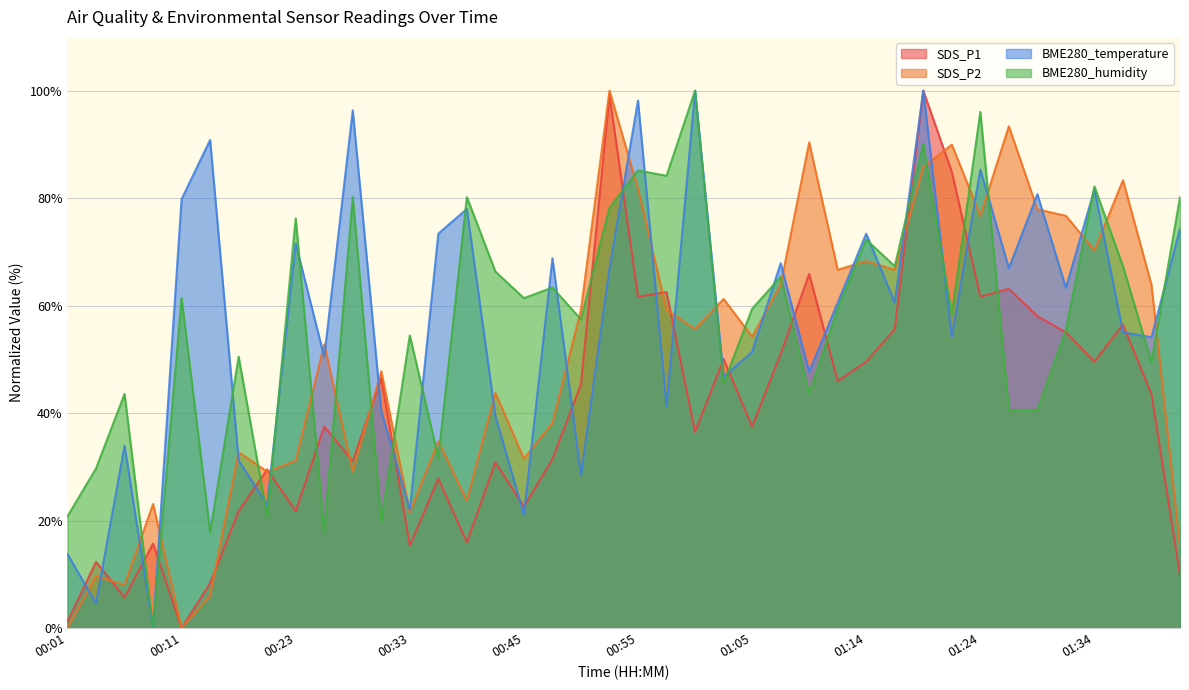

Which series has the largest total across all categories?

BME280_temperature